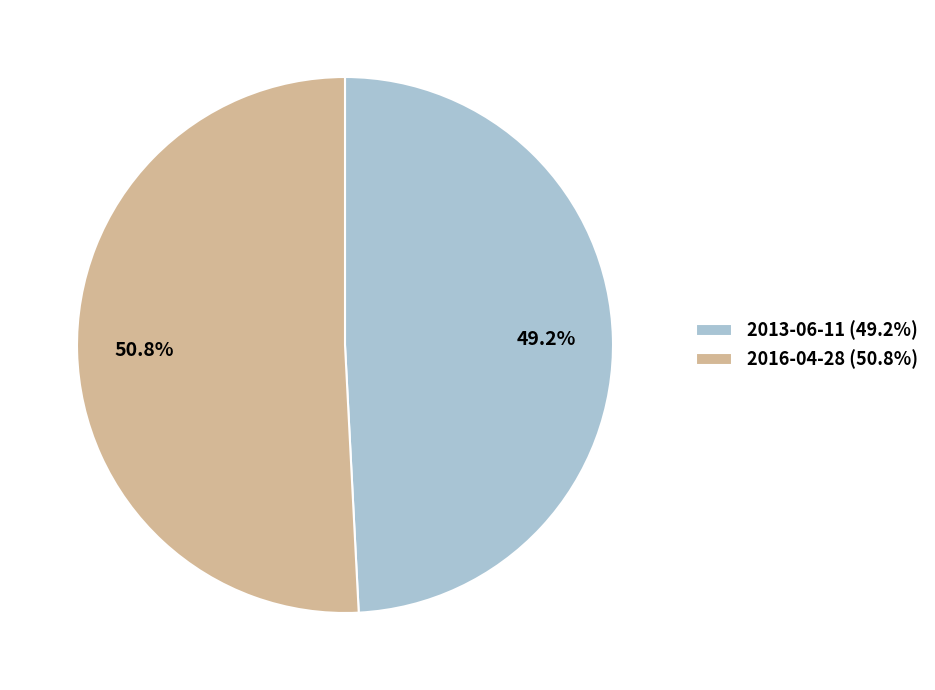

Count the number of slices in the pie.

2